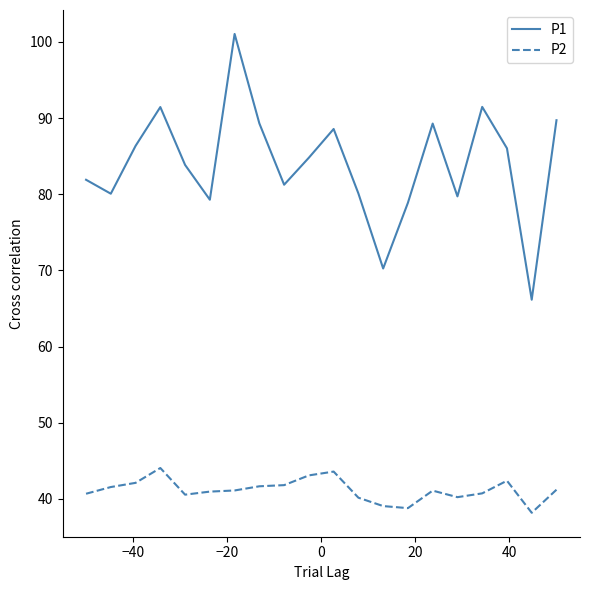

Which series has the widest spread of values?

P1